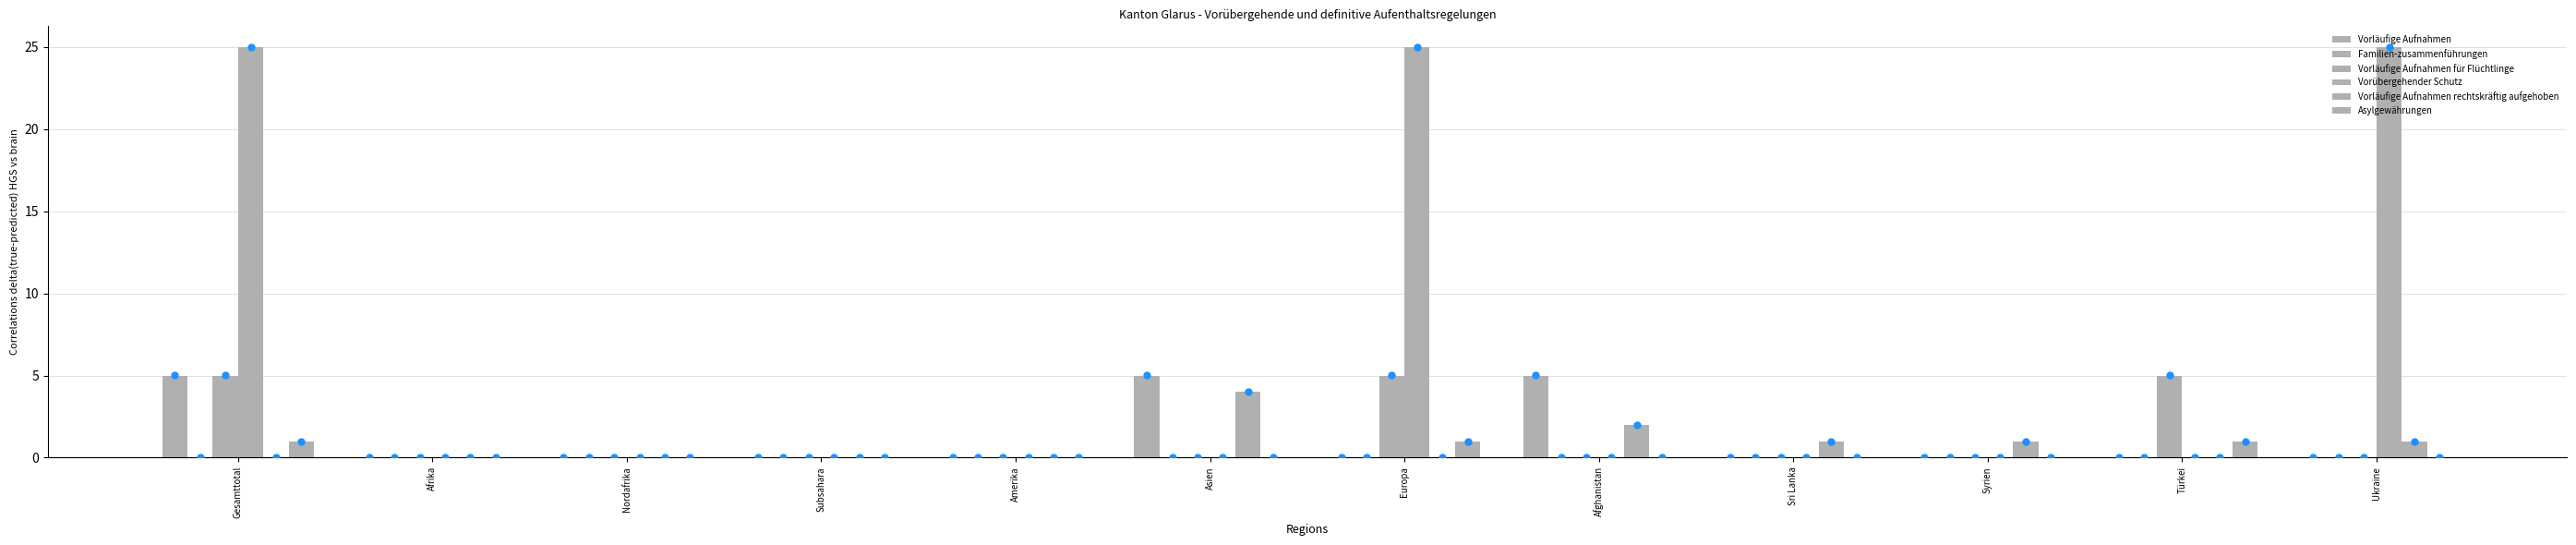

Count the number of data series in this chart.

5